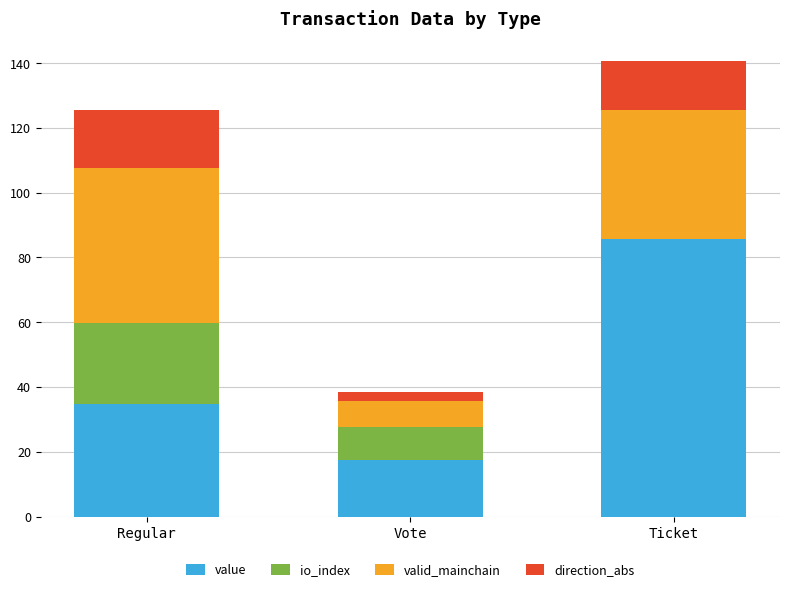

True or false: value has a value of 125.0 at Ticket.

False